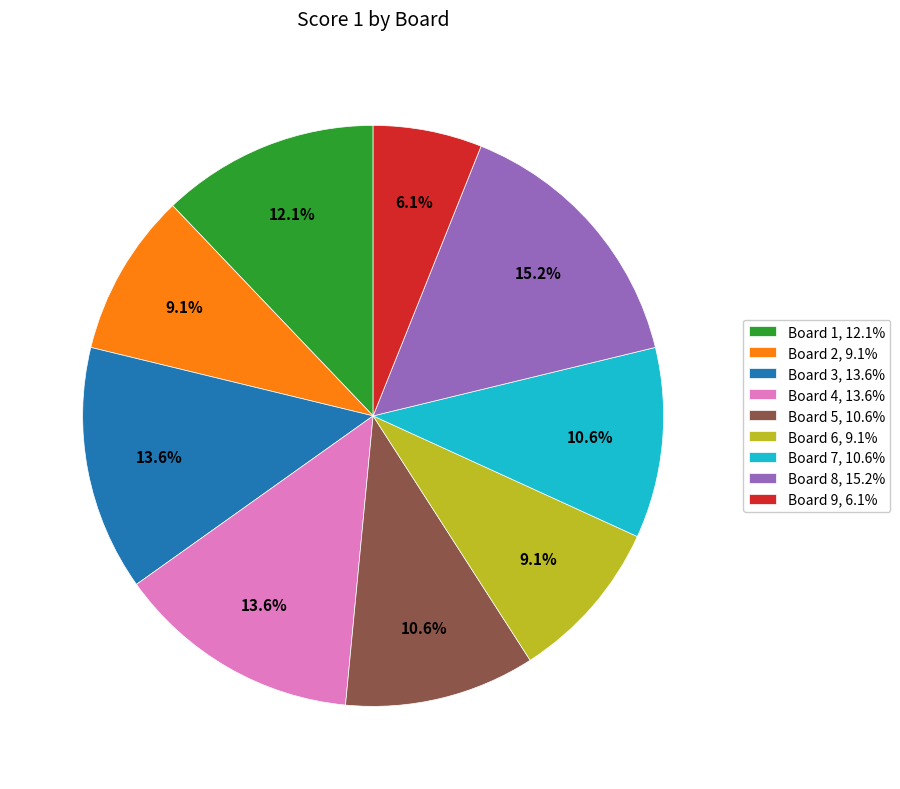

Which slice is the smallest?

Board 9, 6.1%